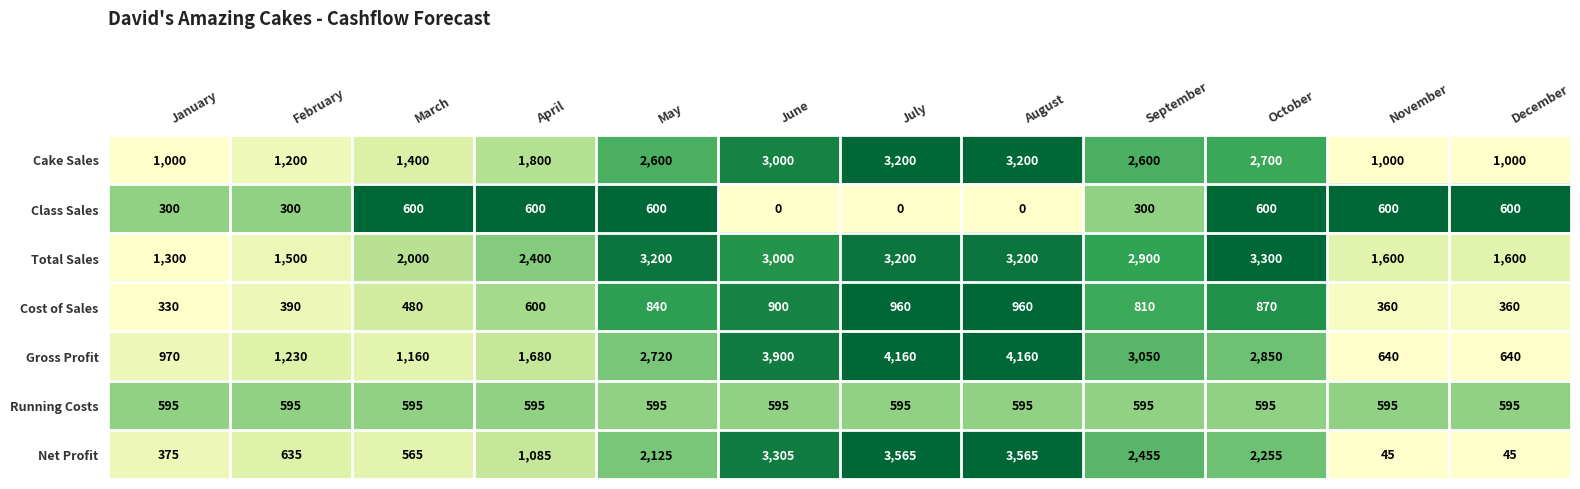

What is the maximum value for Net Profit?

3565